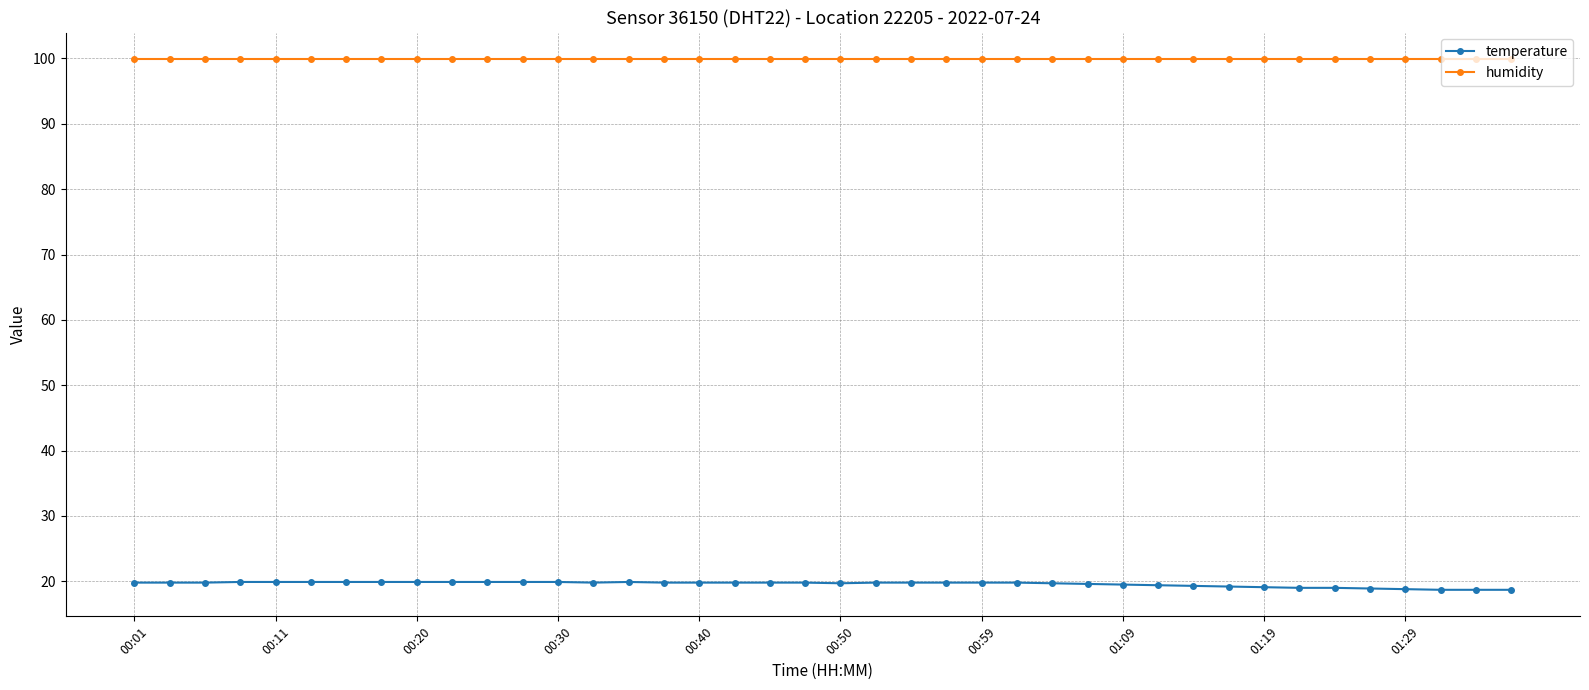

True or false: humidity and temperature cross at least once.

False